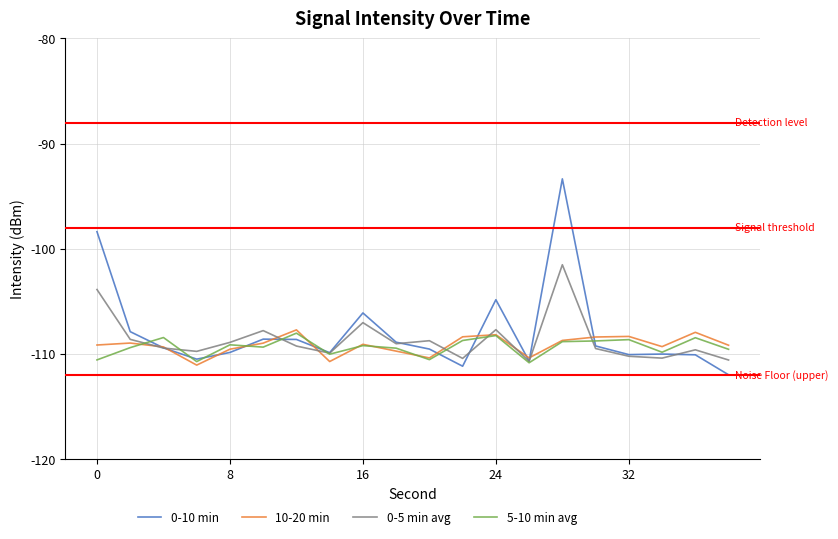

Which series has the widest spread of values?

0-10 min